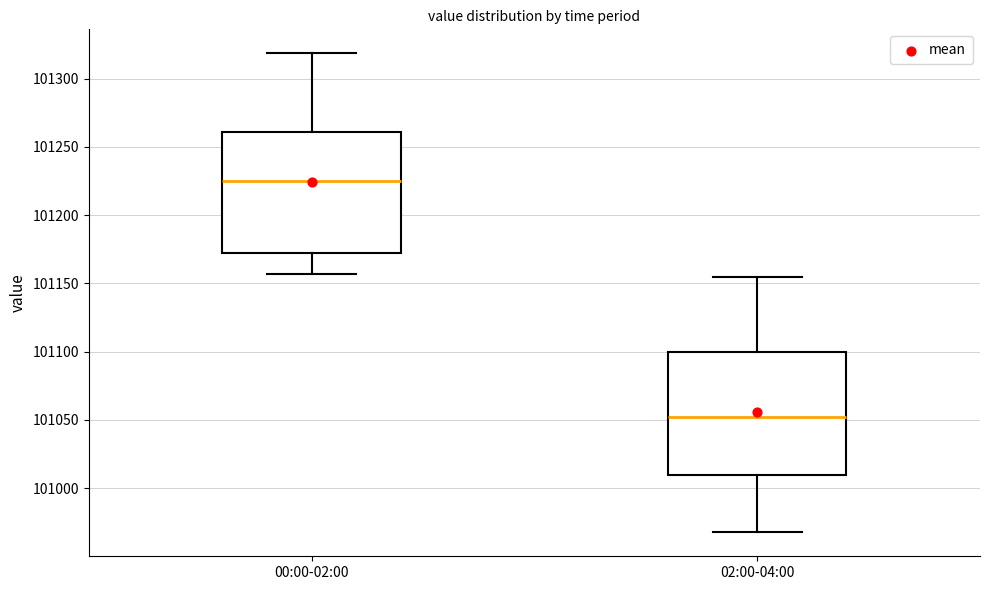

Which box's median line is the lowest?

02:00-04:00